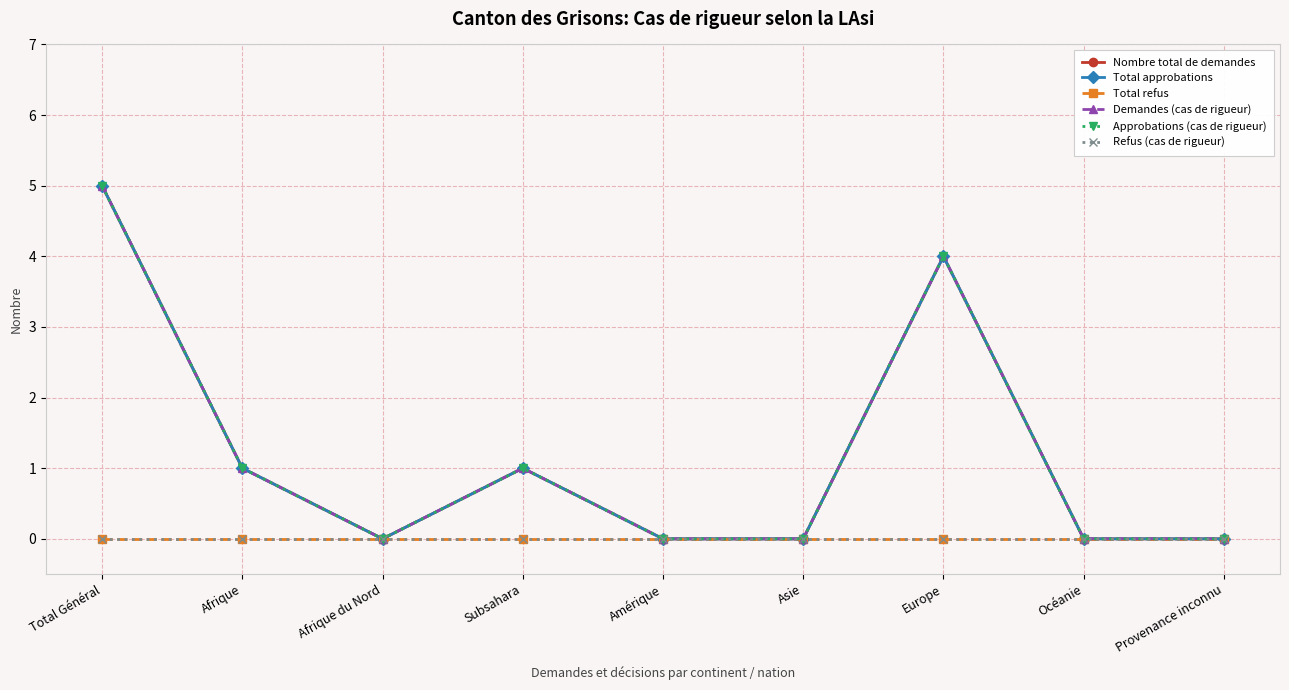

True or false: Total refus and Nombre total de demandes cross at least once.

False